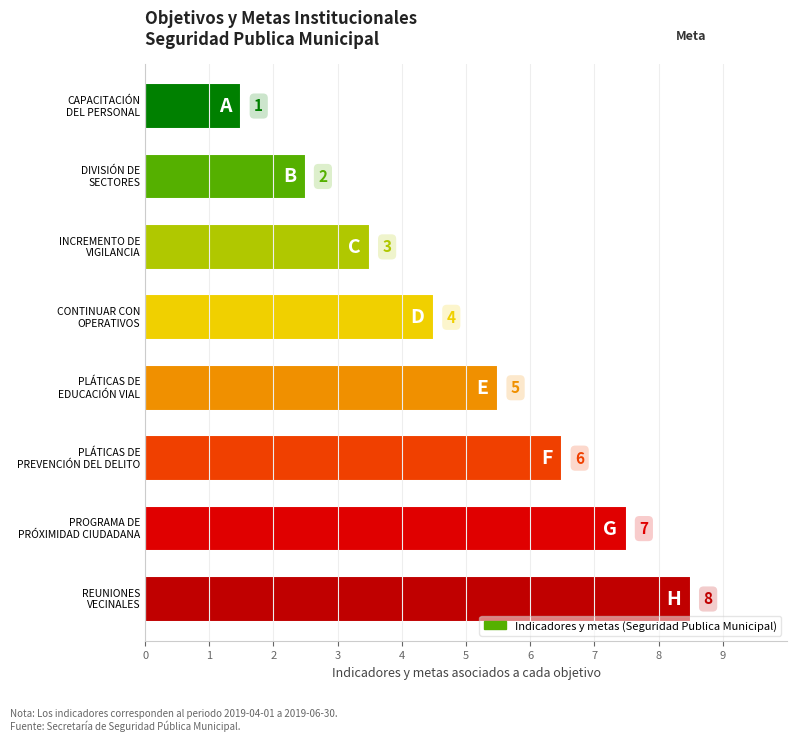

What is the change in value from DIVISIÓN DE SECTORES to CONTINUAR CON OPERATIVOS?

+2